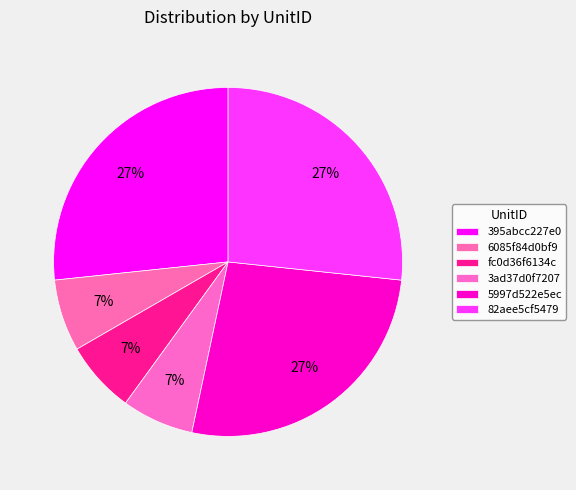

What percentage do 5997d522e5ec and 6085f84d0bf9 together represent?

33.3%